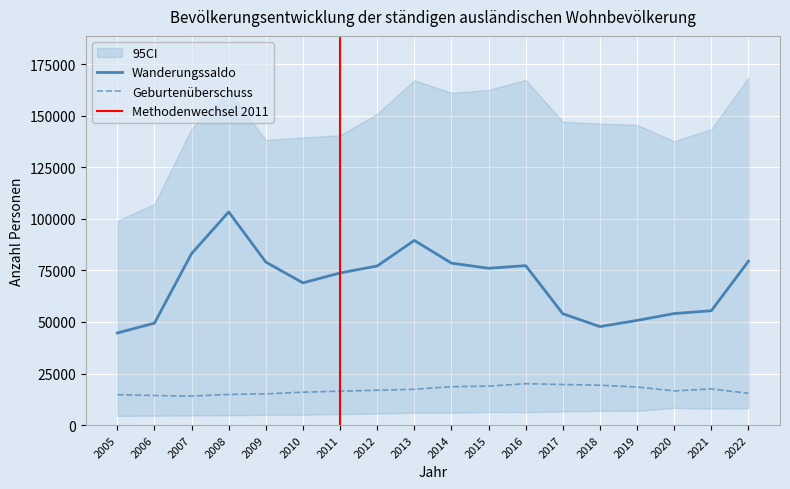

True or false: Wanderungssaldo and Geburtenüberschuss intersect in this chart.

False